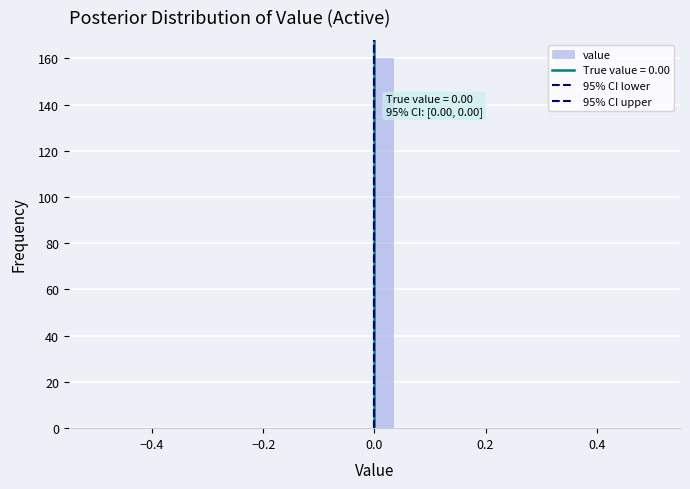

Read against the x-axis, roughly where is the centre of the tallest bar?

0.02